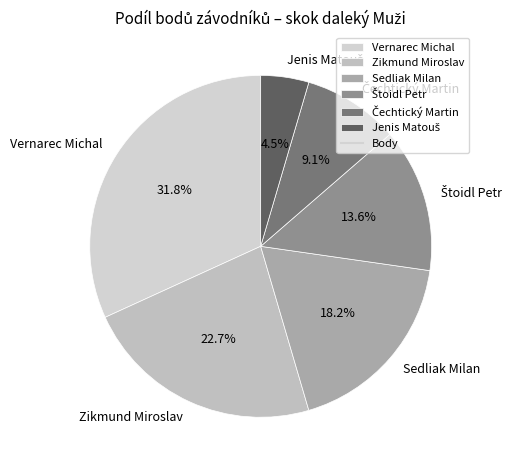

How much of the chart is everything except Zikmund Miroslav?

77.3%